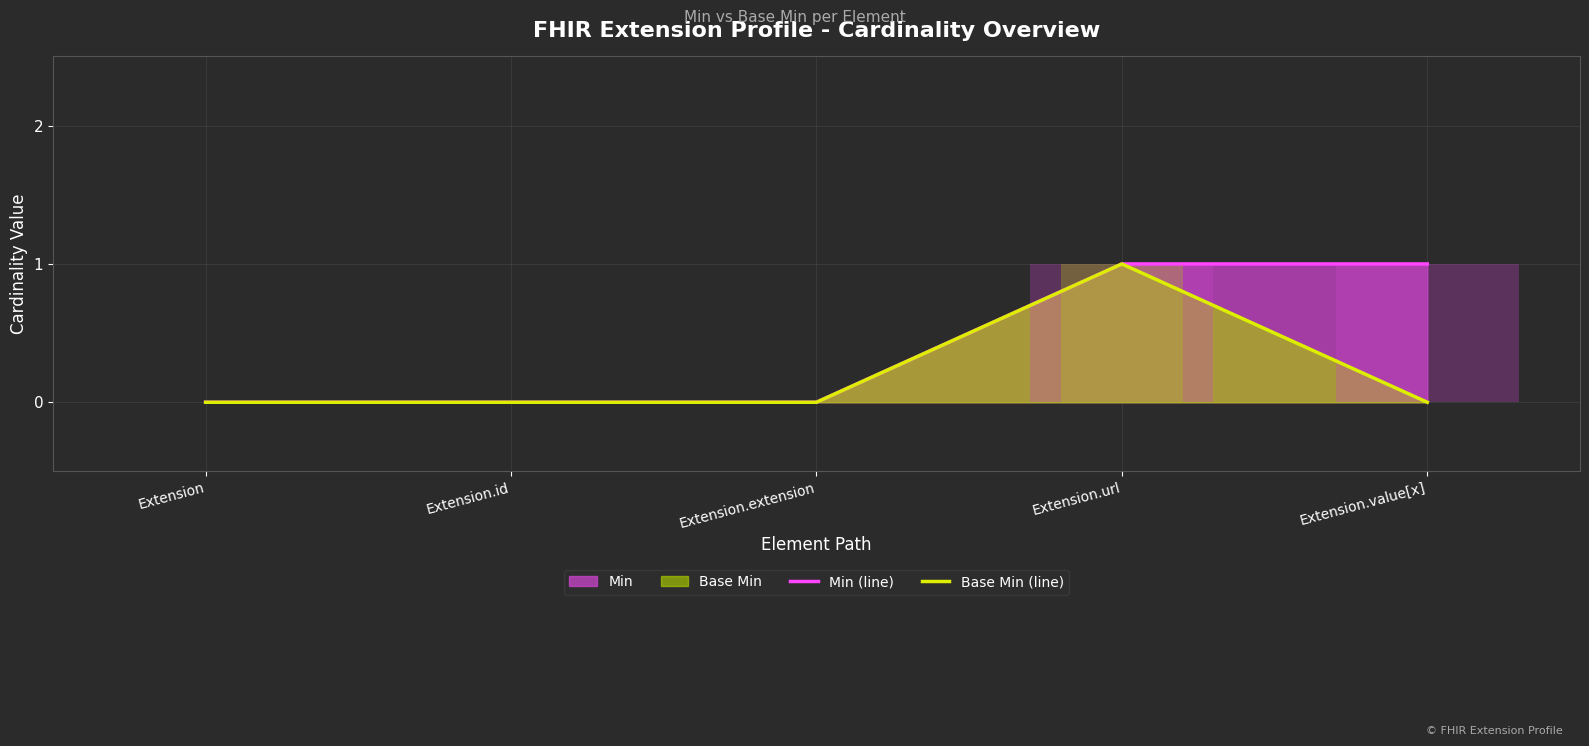

Reading left to right, transcribe all the data shown in this chart.

Min (line): 0	0	0	1	1
Base Min (line): 0	0	0	1	0